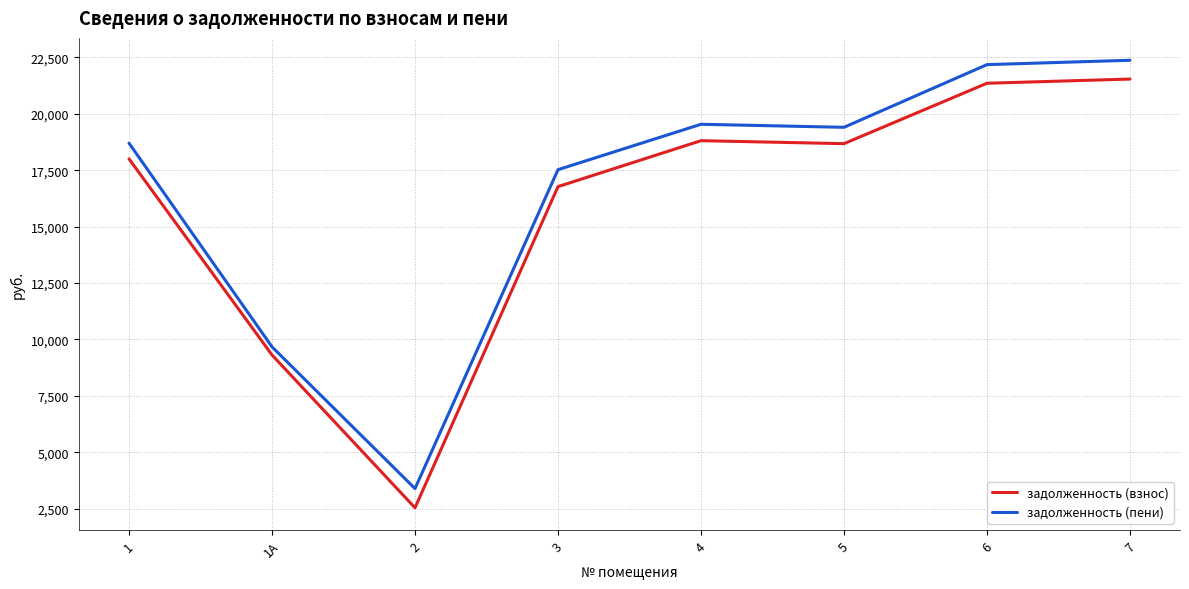

Rank the series at 5 from highest to lowest value.

задолженность (пени), задолженность (взнос)